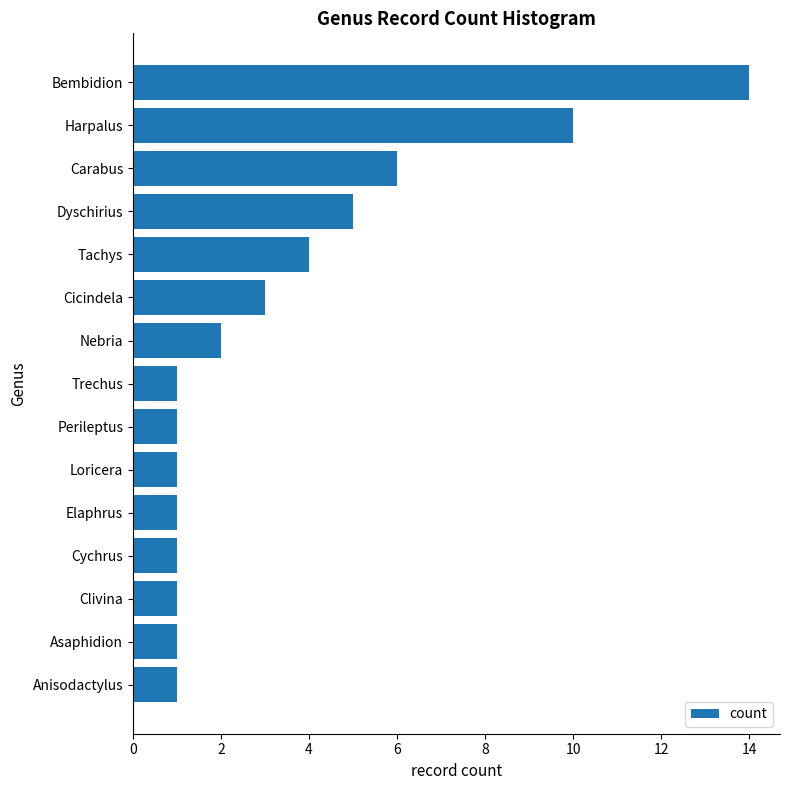

Which label corresponds to the largest value in the chart?

Bembidion